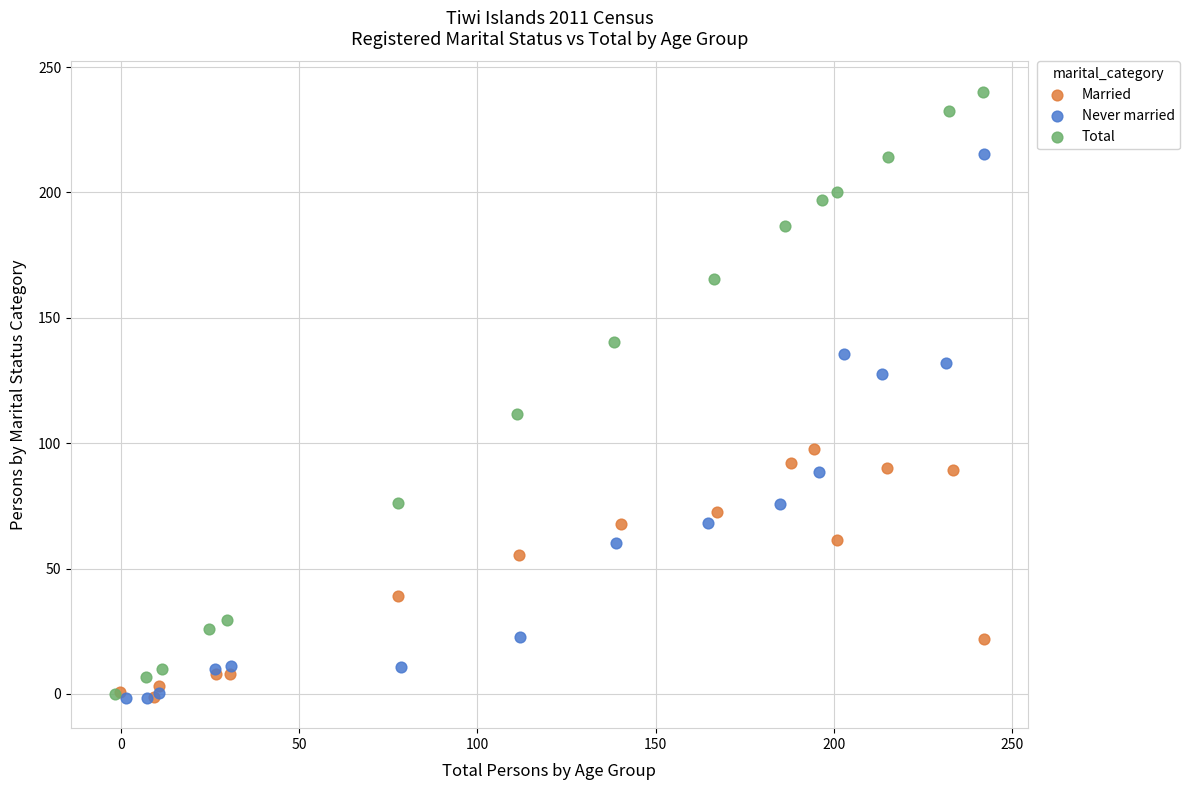

Which series reaches the maximum Y coordinate?

Total